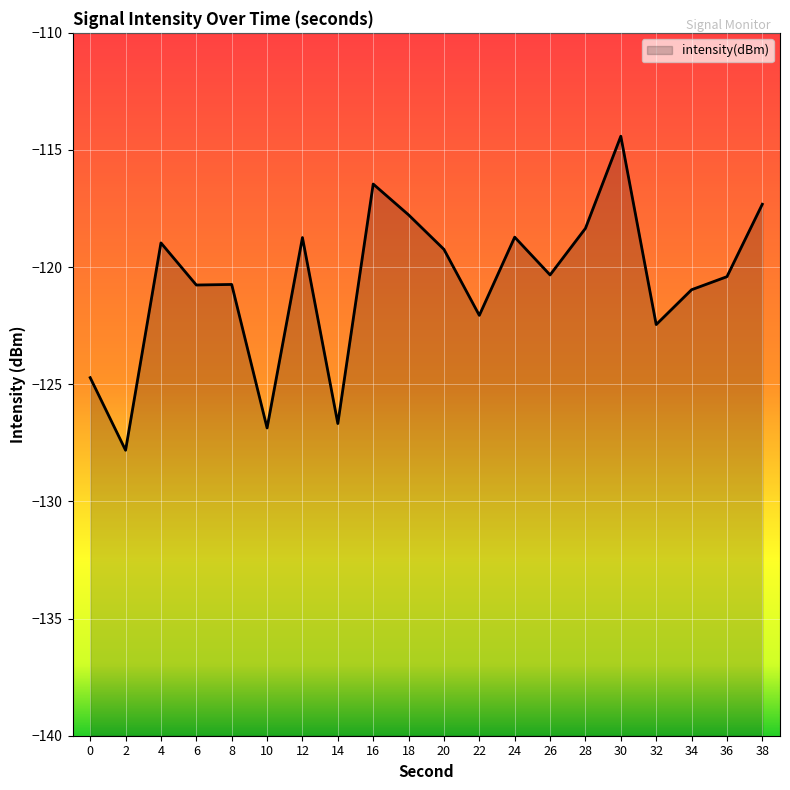

How many interior local valleys (lower than both neighbors) does the data have?

7